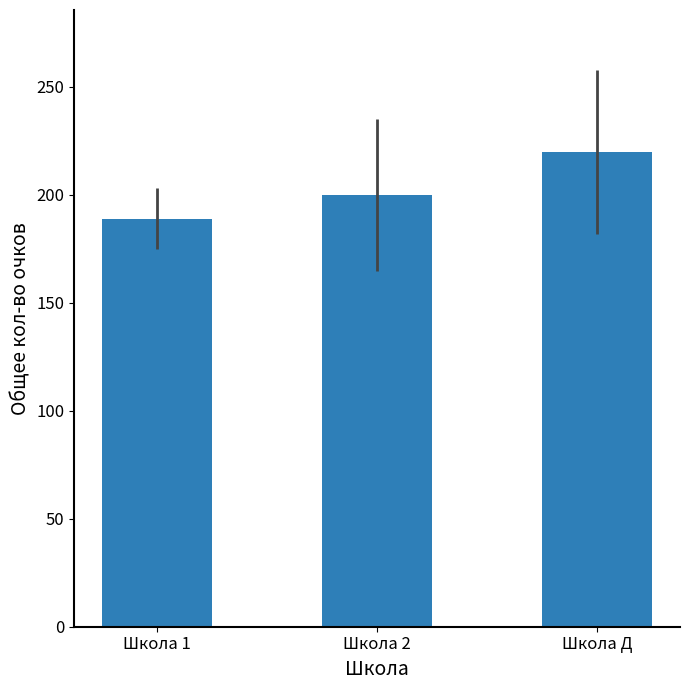

Reading left to right, list all the values displayed in this chart.

189.0	199.8	219.7